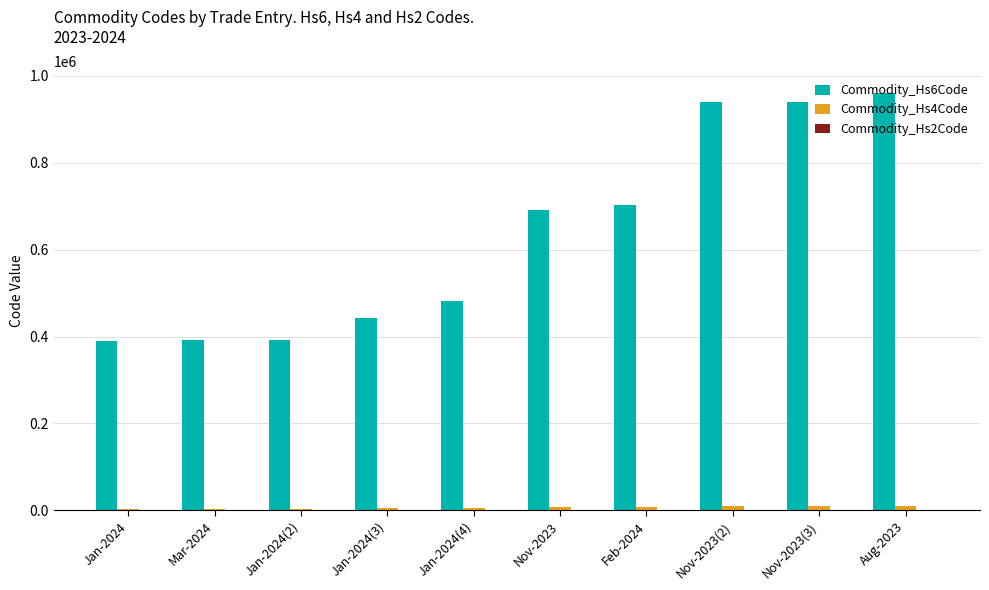

Which label corresponds to the largest value in the chart?

Aug-2023